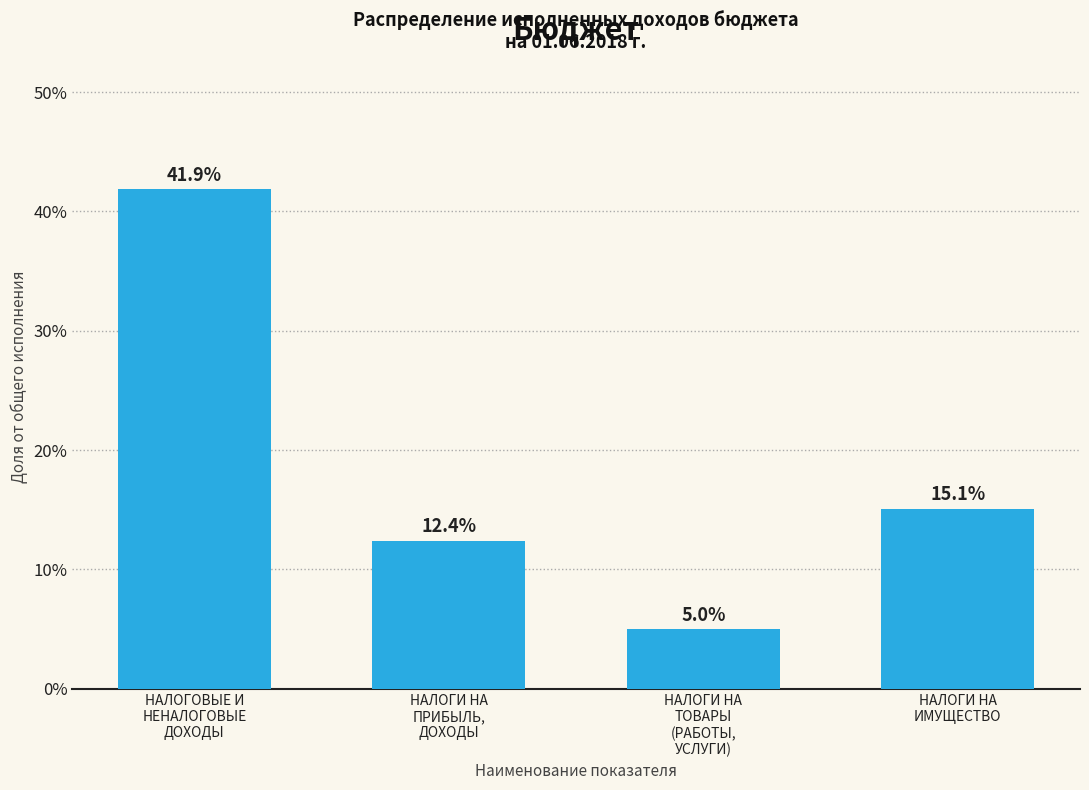

Reading right to left, extract all data points from this chart.

15.1	5.0	12.4	41.9